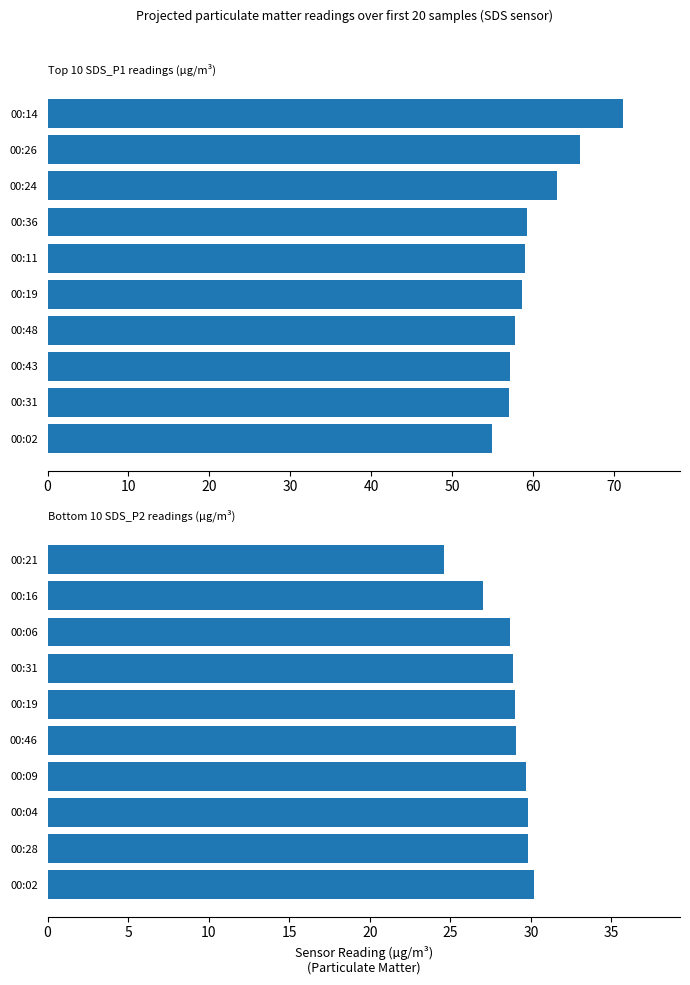

Reading left to right, what are all the values shown in this chart?

SDS_P1: 71.1	65.8	63.0	59.3	59.1	58.7	57.8	57.2	57.1	54.9
SDS_P2: 24.6	27.0	28.7	28.9	29.0	29.1	29.7	29.8	29.8	30.2